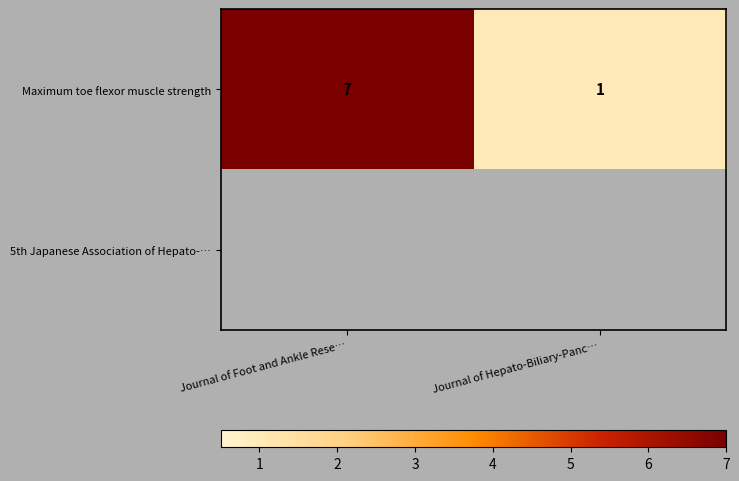

The value of Maximum toe flexor muscle strength at Journal of Foot and Ankle Rese… is 12.5. True or false?

False